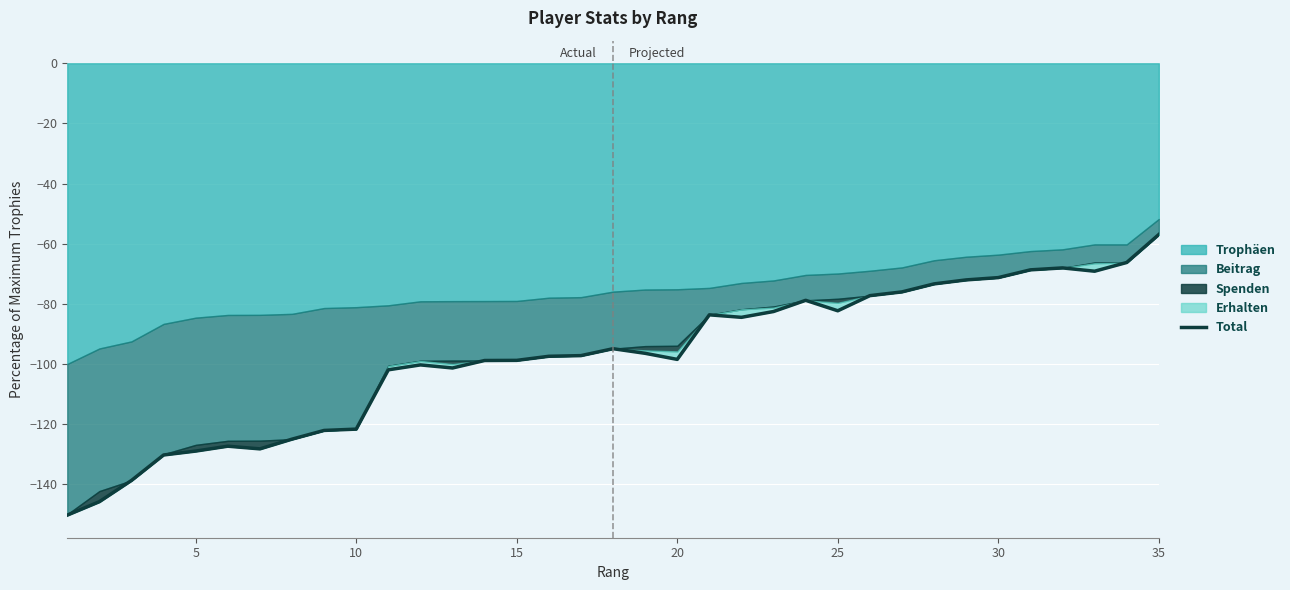

Reading right to left, what are all the values shown in this chart?

-57.0	-66.3	-69.2	-68.1	-68.7	-71.3	-72.0	-73.4	-76.0	-77.3	-82.3	-78.8	-82.6	-84.5	-83.7	-98.5	-96.5	-94.9	-97.2	-97.4	-98.8	-98.8	-101.3	-100.3	-101.9	-121.7	-122.1	-125.0	-128.2	-127.3	-129.0	-130.3	-138.7	-145.8	-150.3